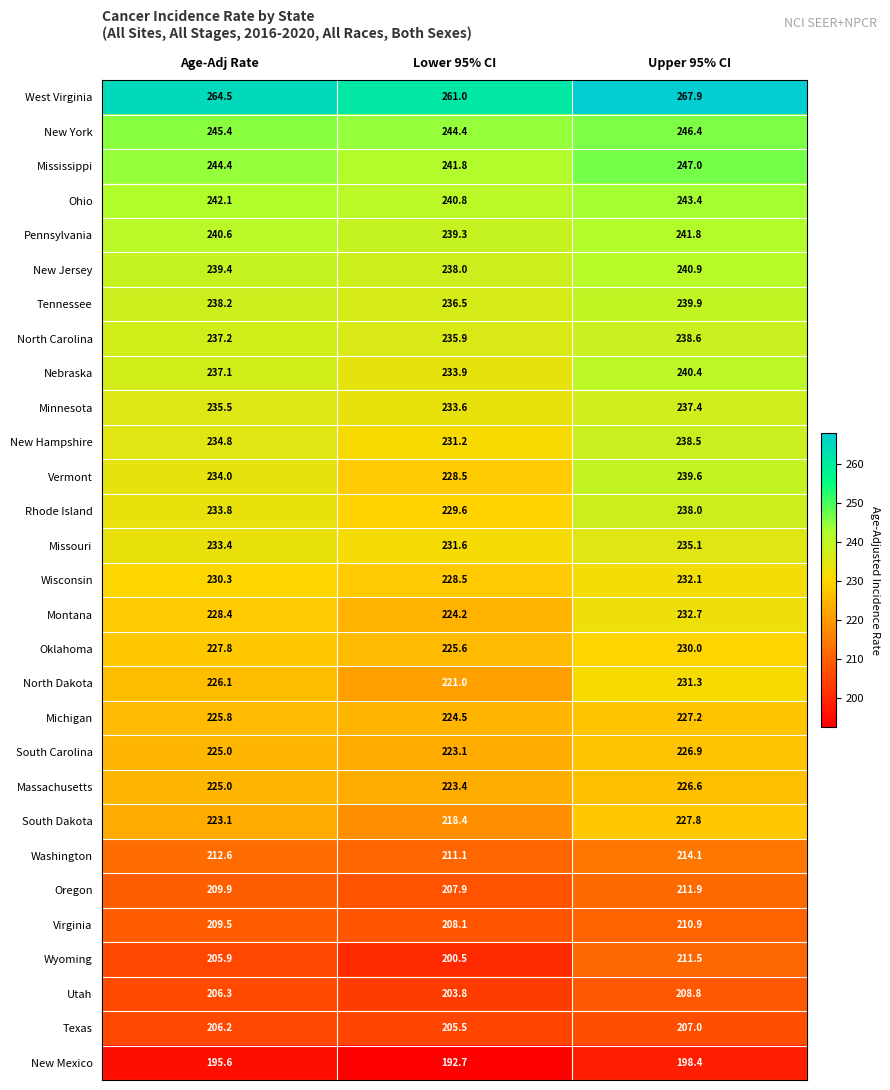

Which series has the widest spread of values?

Vermont